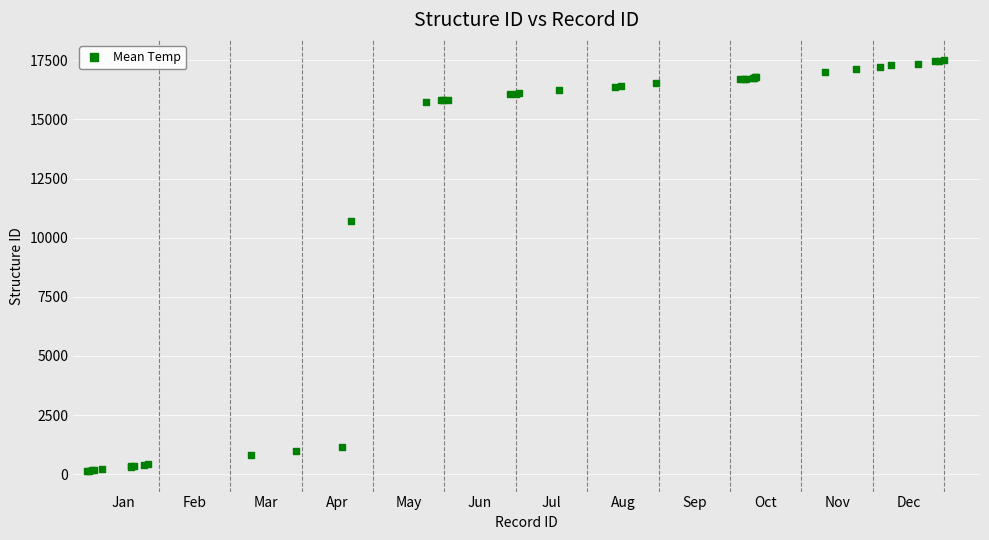

What Y value in the scatter plot is closest to 8813?

10713